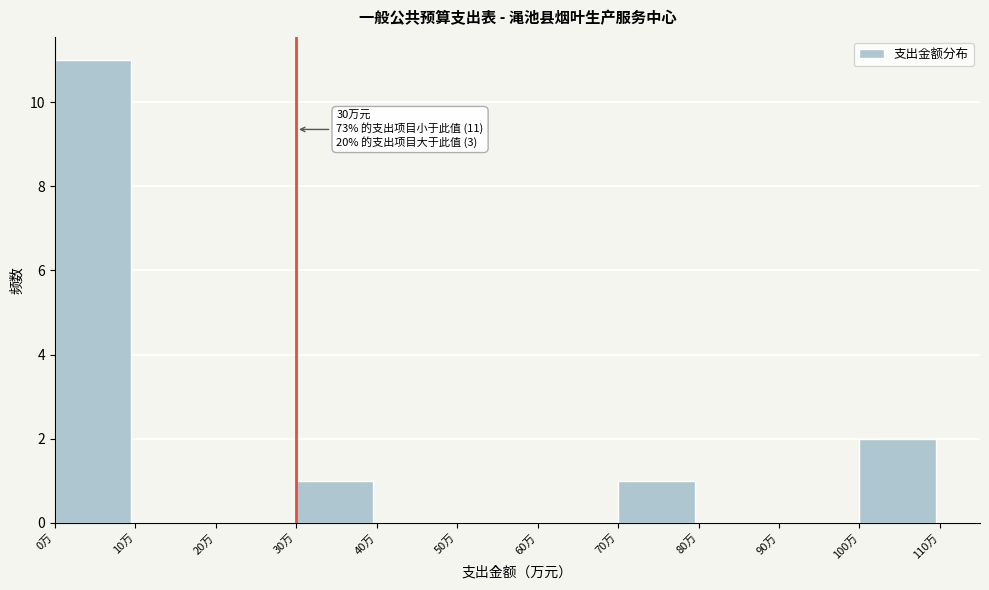

Which range on the x-axis has the tallest bar?

0 to 10